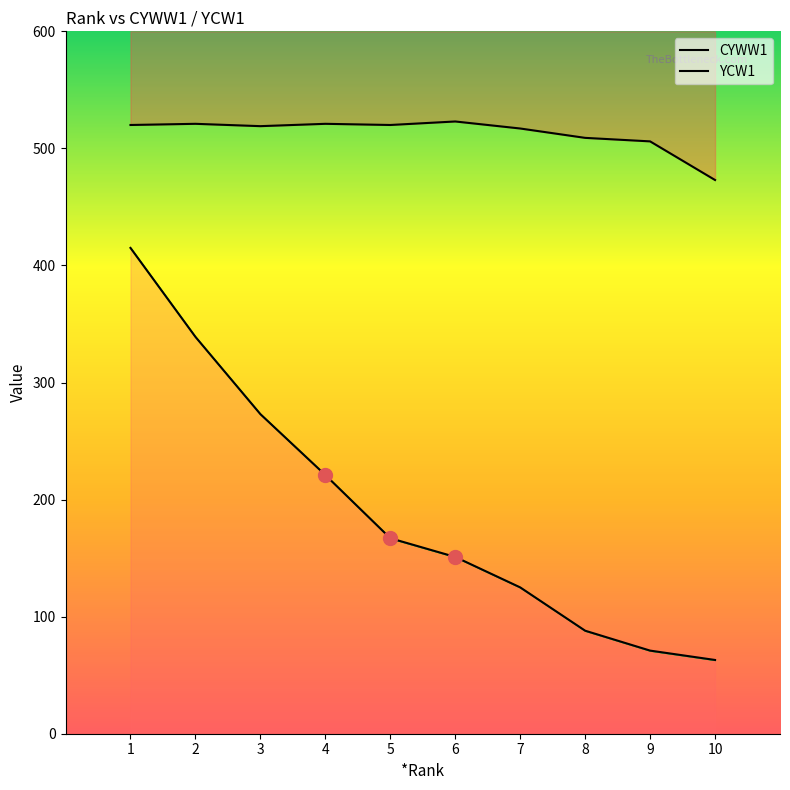

List the labels in order of CYWW1 value, smallest first.

10, 9, 8, 7, 3, 1, 5, 2, 4, 6